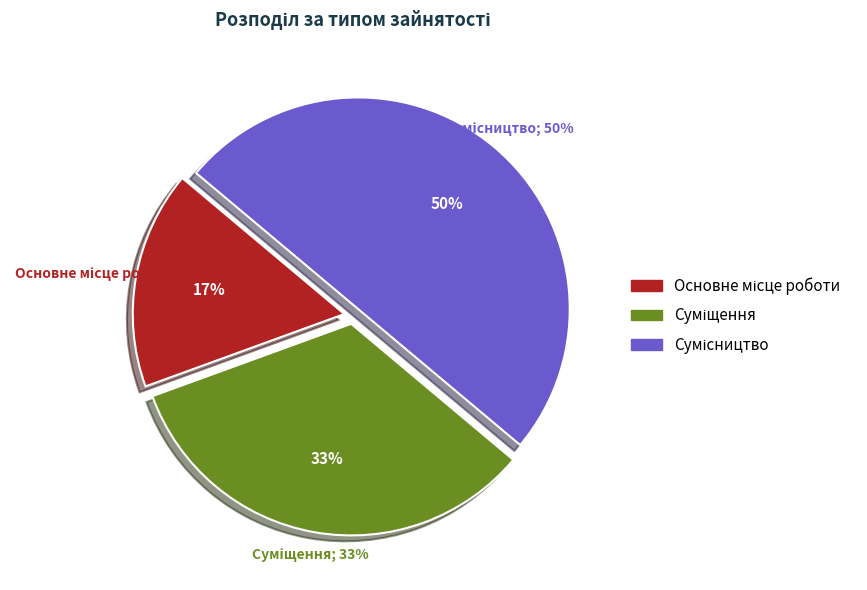

What is the change in value from Суміщення to Сумісництво?

+1